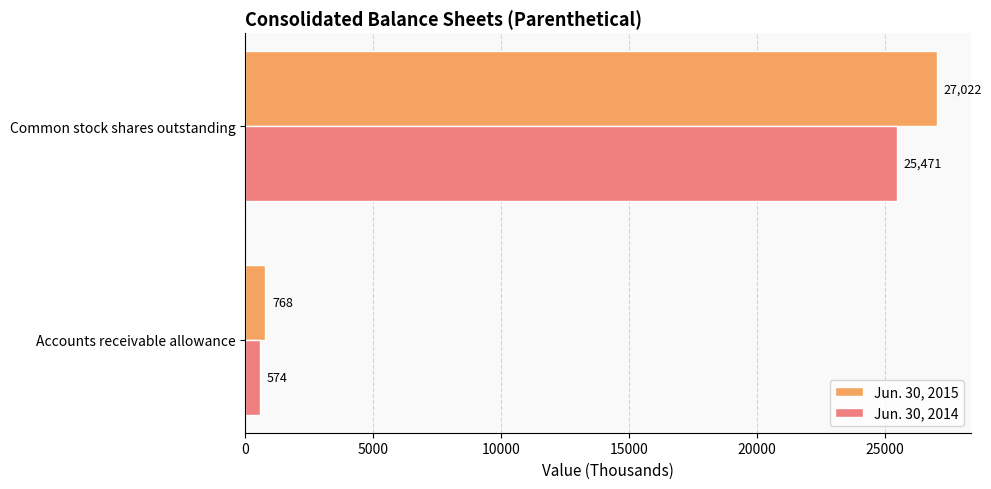

Which series has the largest range (max minus min)?

Jun. 30, 2015